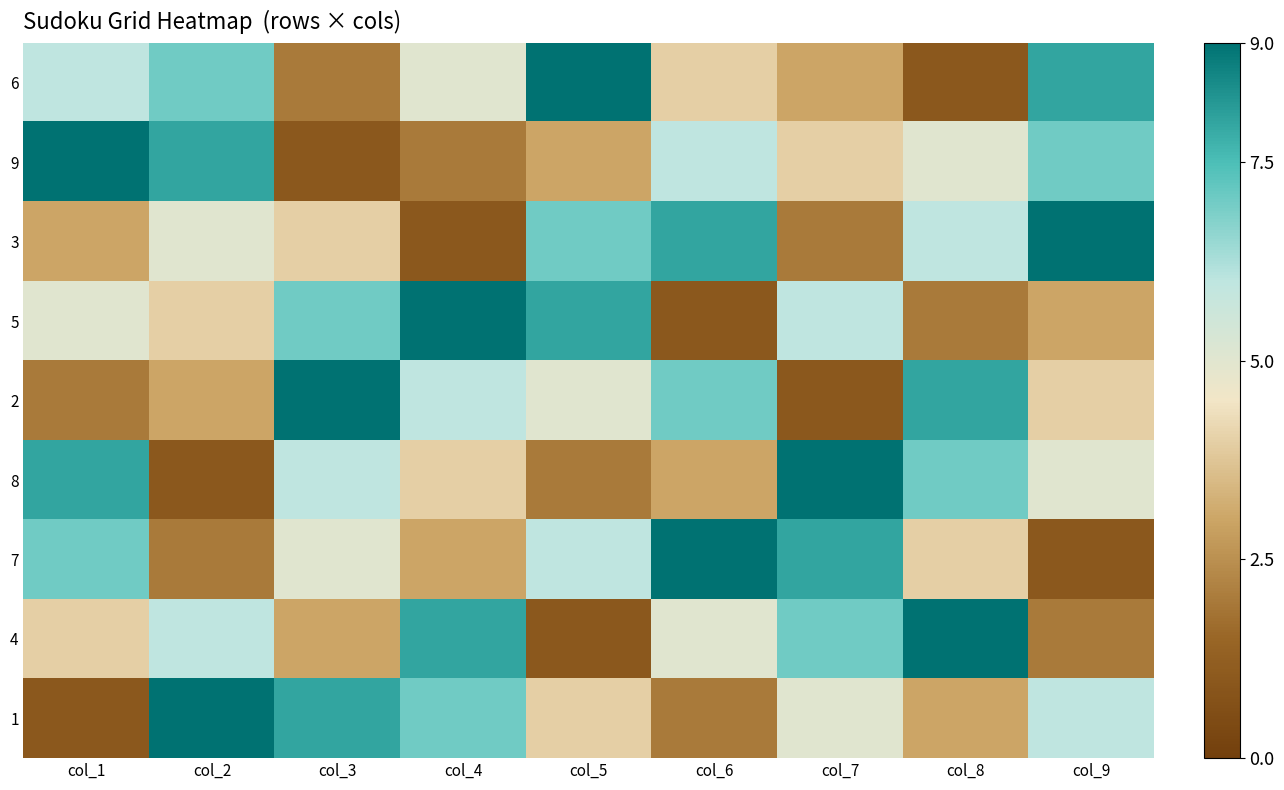

What is the total value across all series at col_9?

45